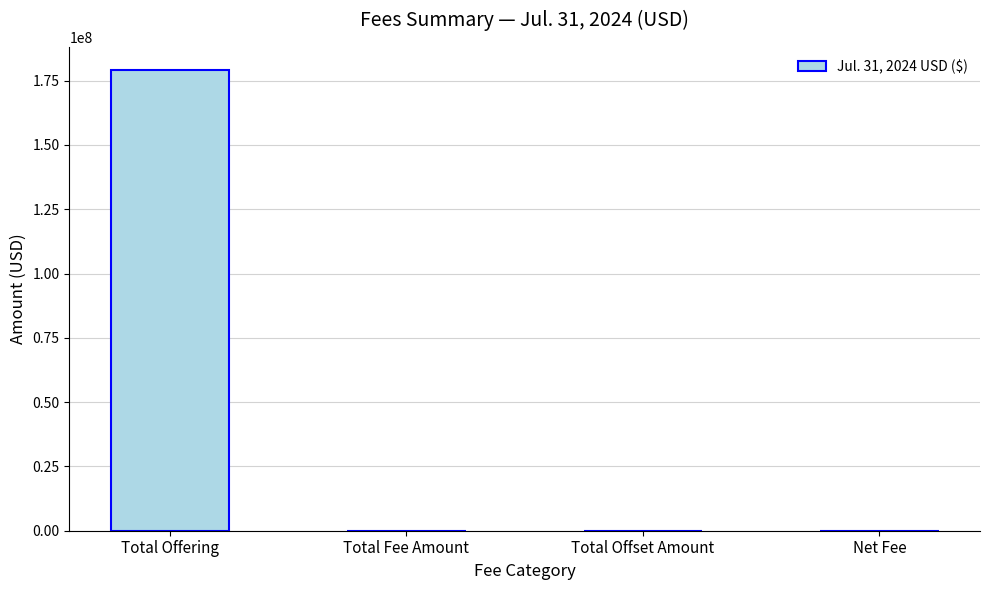

The chart shows a value of 54698538.3 at Total Offset Amount. True or false?

False